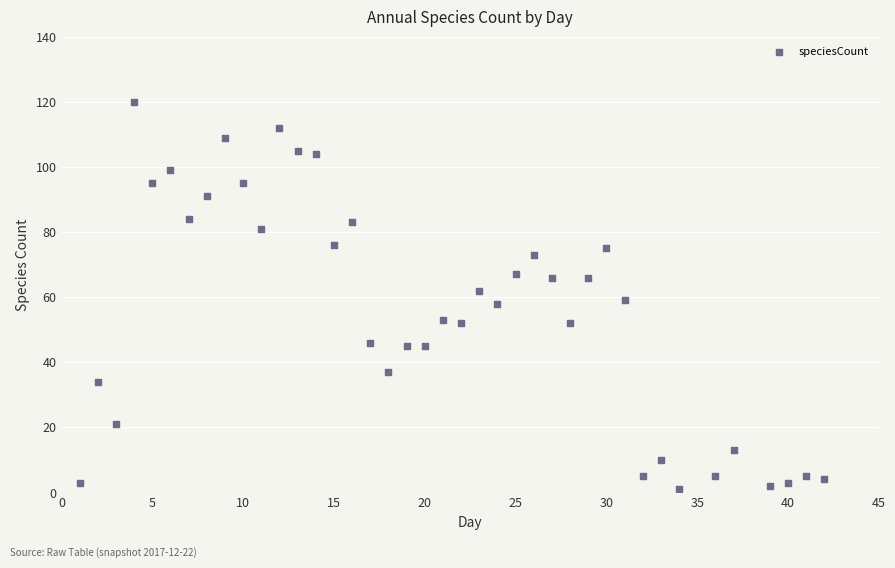

What is the range of Y values (max minus min)?

119